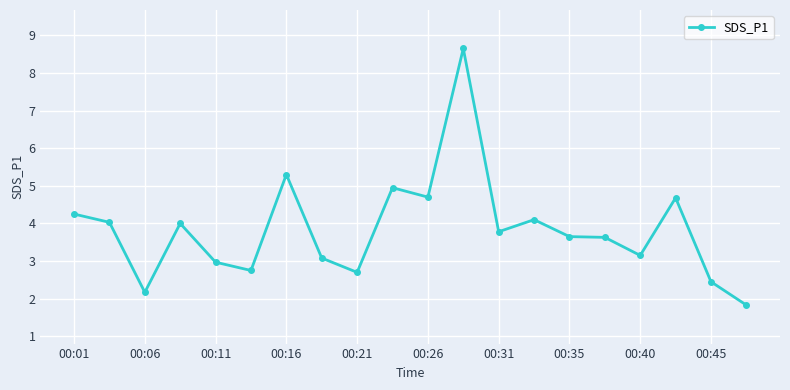

What is the difference between the maximum and minimum values?

6.8